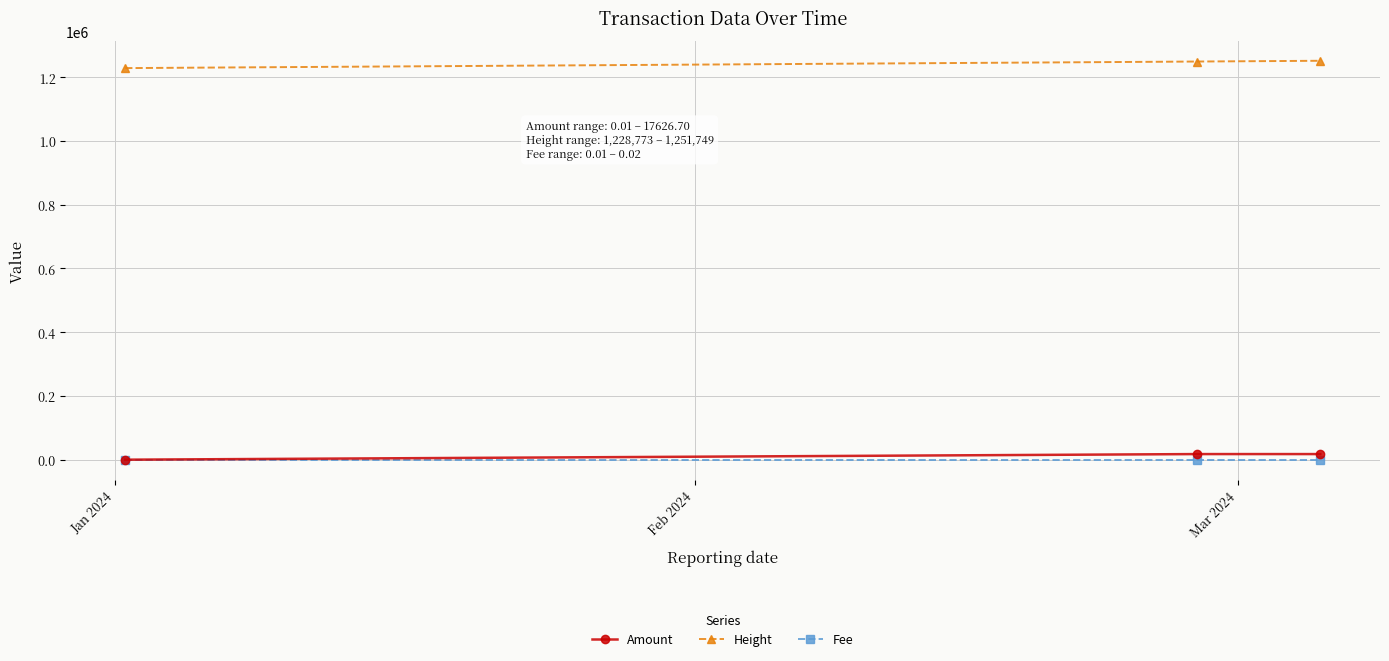

What is the maximum value for Height?

1251749.0